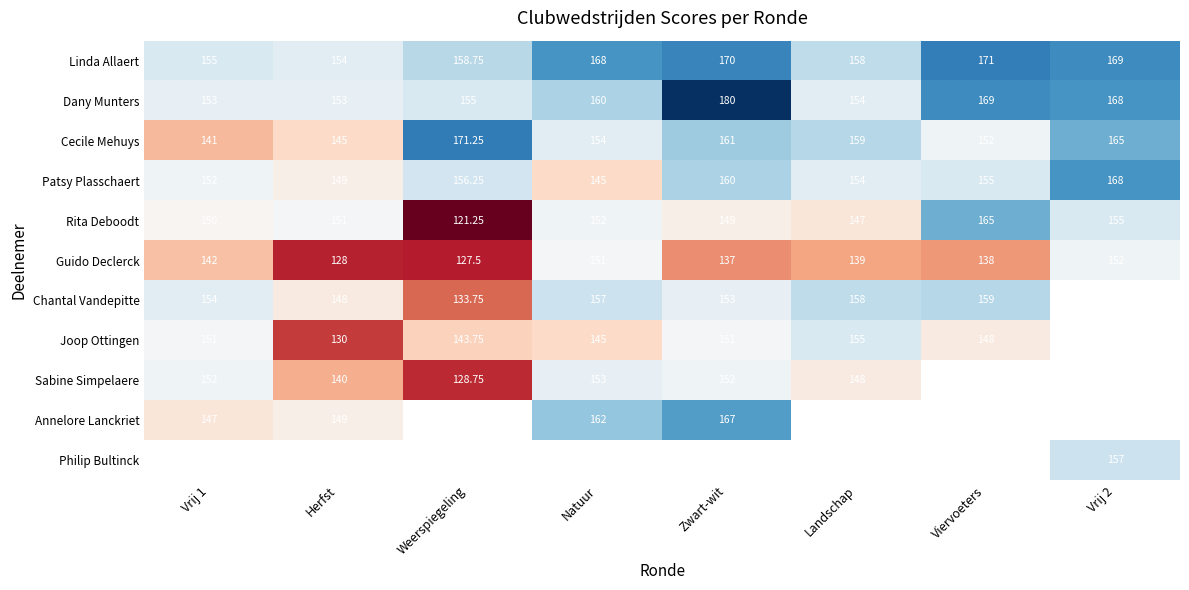

At which label does Rita Deboodt reach its peak?

Viervoeters